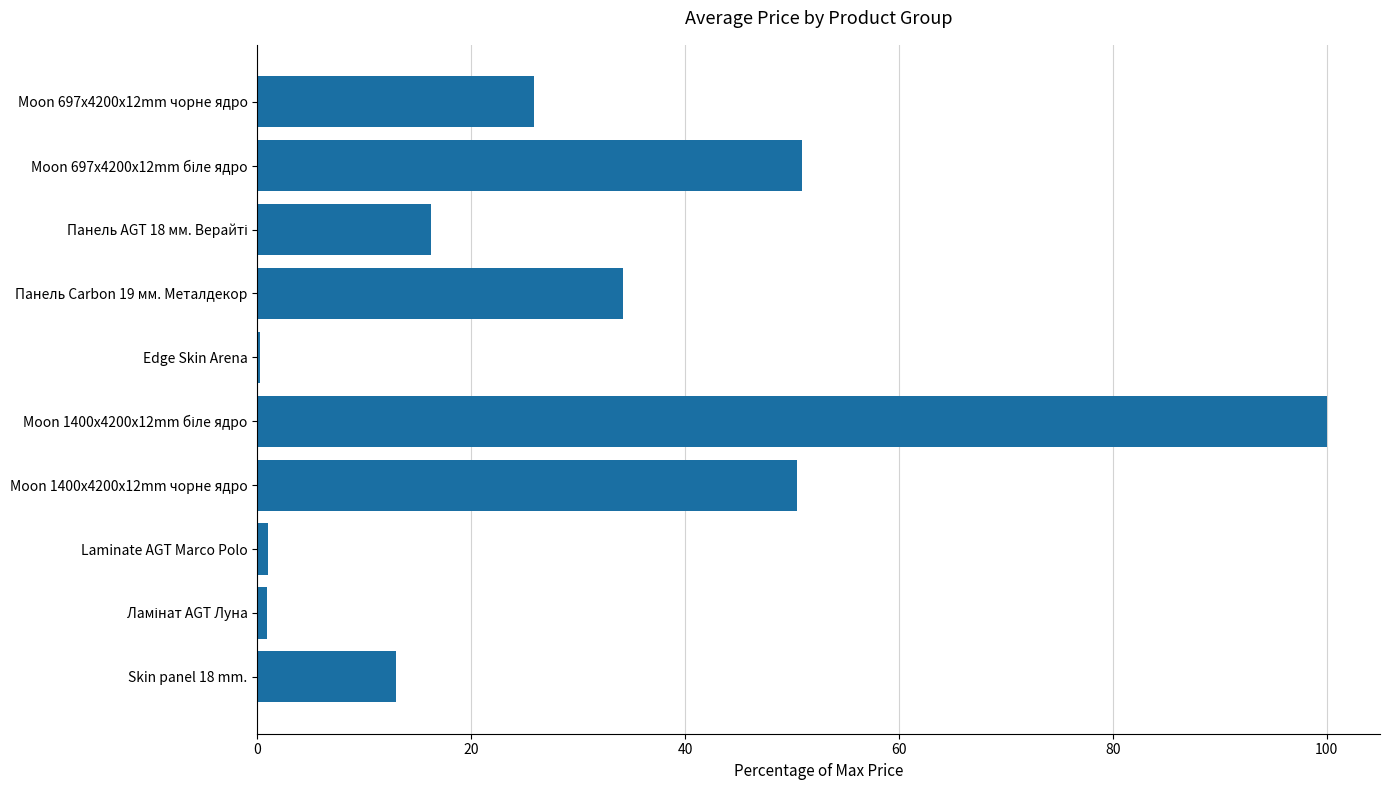

What is the greatest value displayed?

100.0